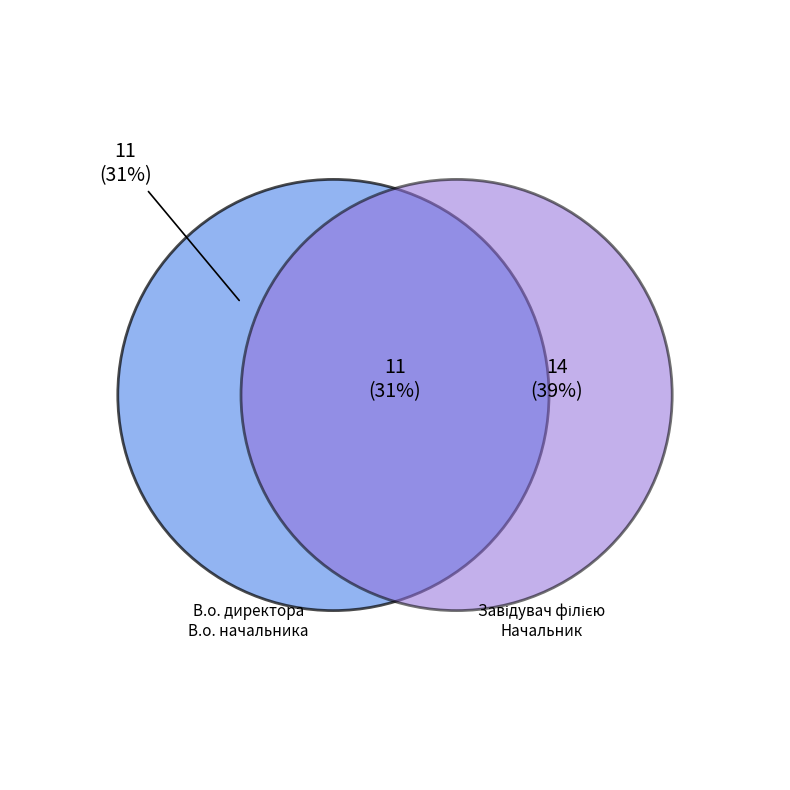

What percentage do В.о. начальника and В.о. директора together represent?

30.6%